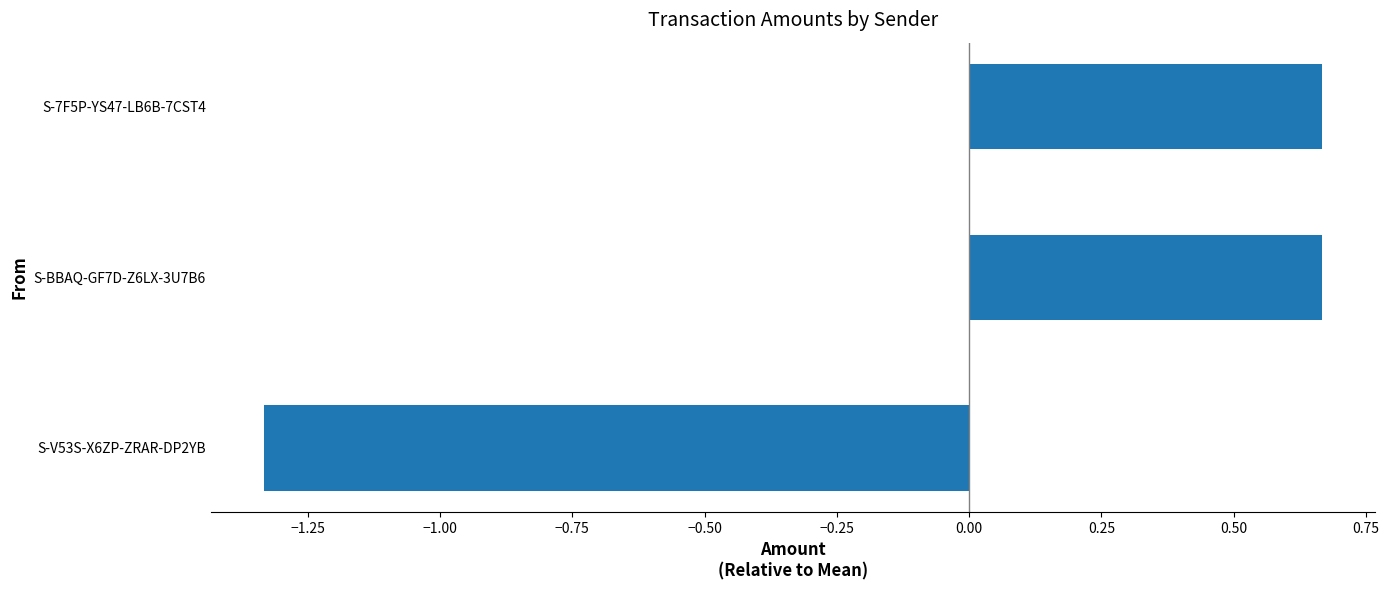

How many distinct data groups are displayed?

1